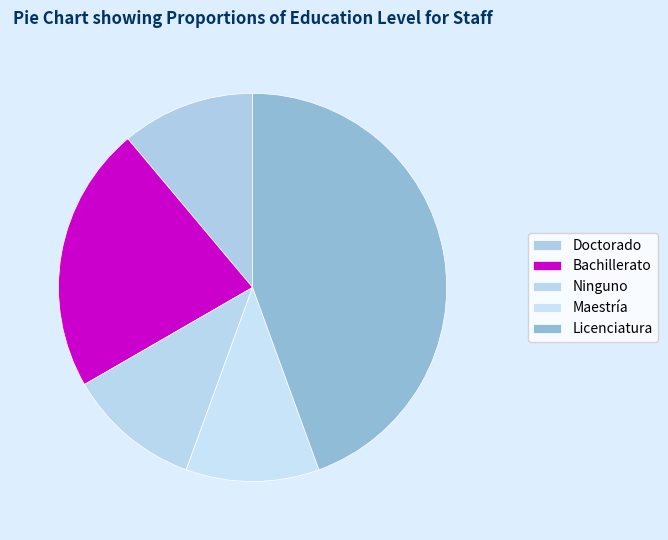

The Ninguno slice represents 14% of the pie. True or false?

False